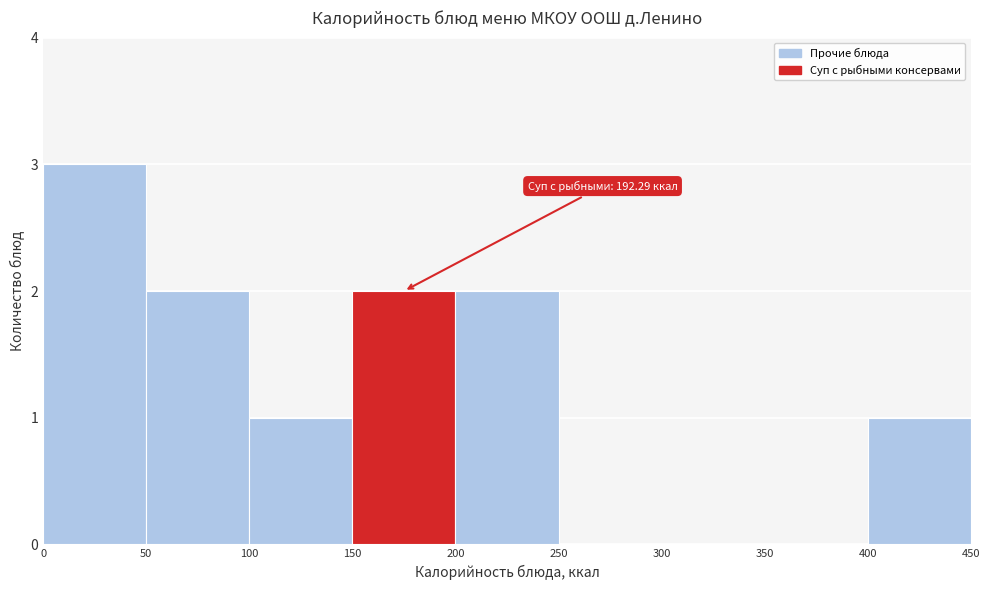

Over which range of the x-axis is the bar tallest?

0 to 50